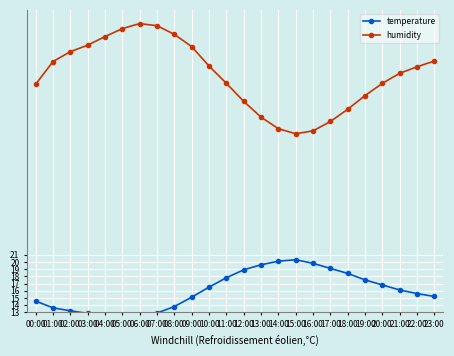

Which category has the highest value in the humidity series?

06:00